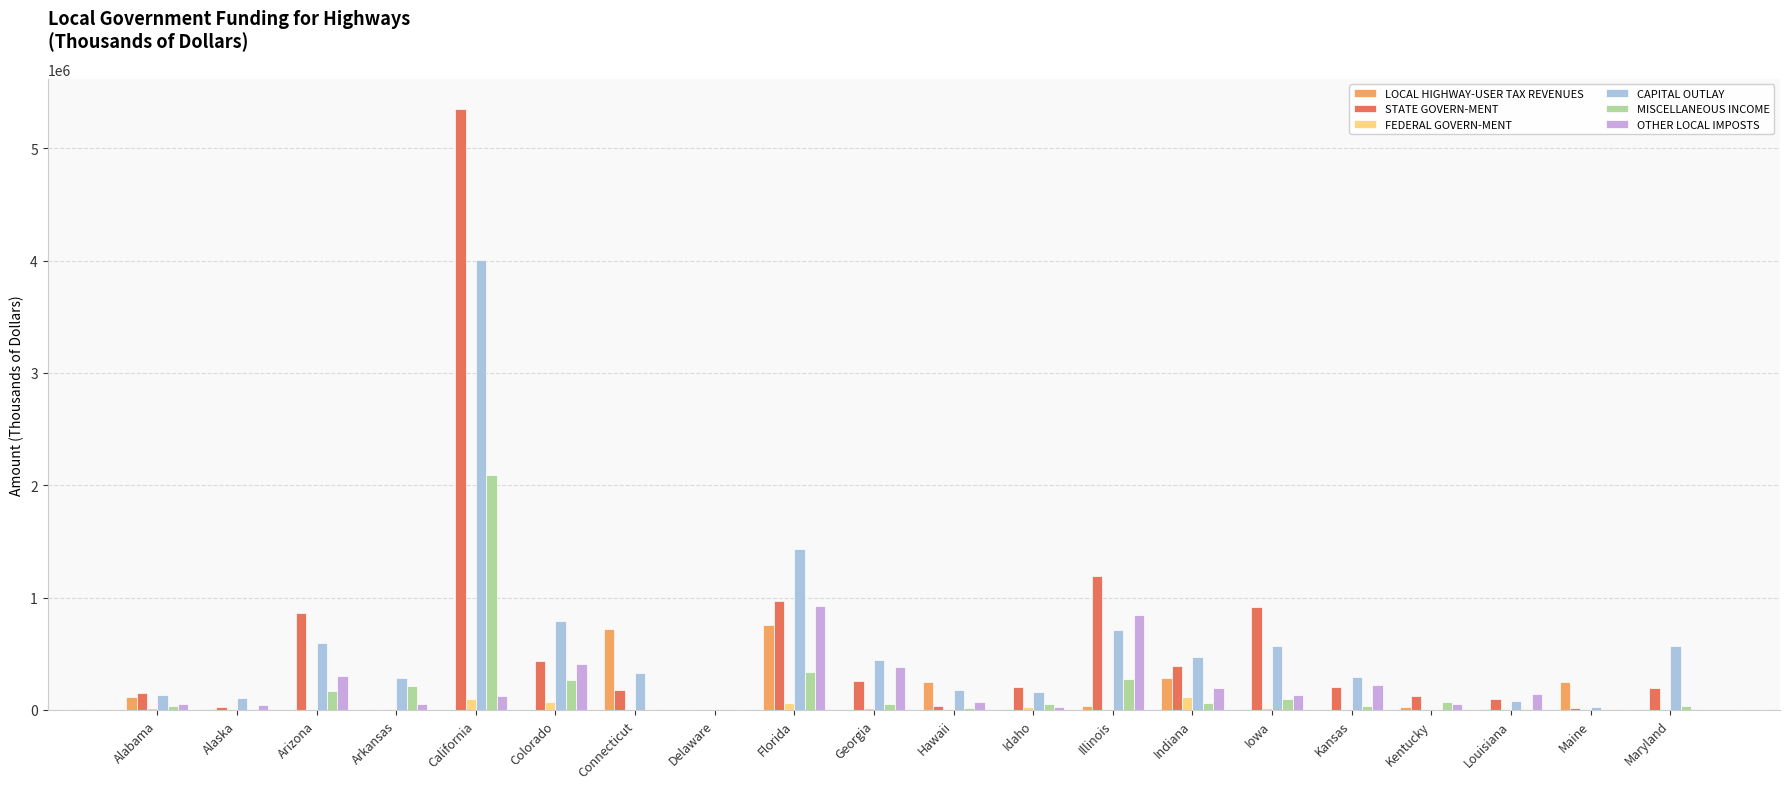

The value of CAPITAL OUTLAY at Illinois is 247452. True or false?

False